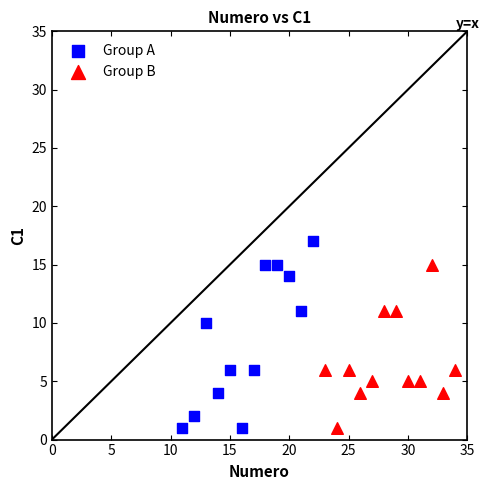

Which series has the largest Y range (max minus min)?

Group A